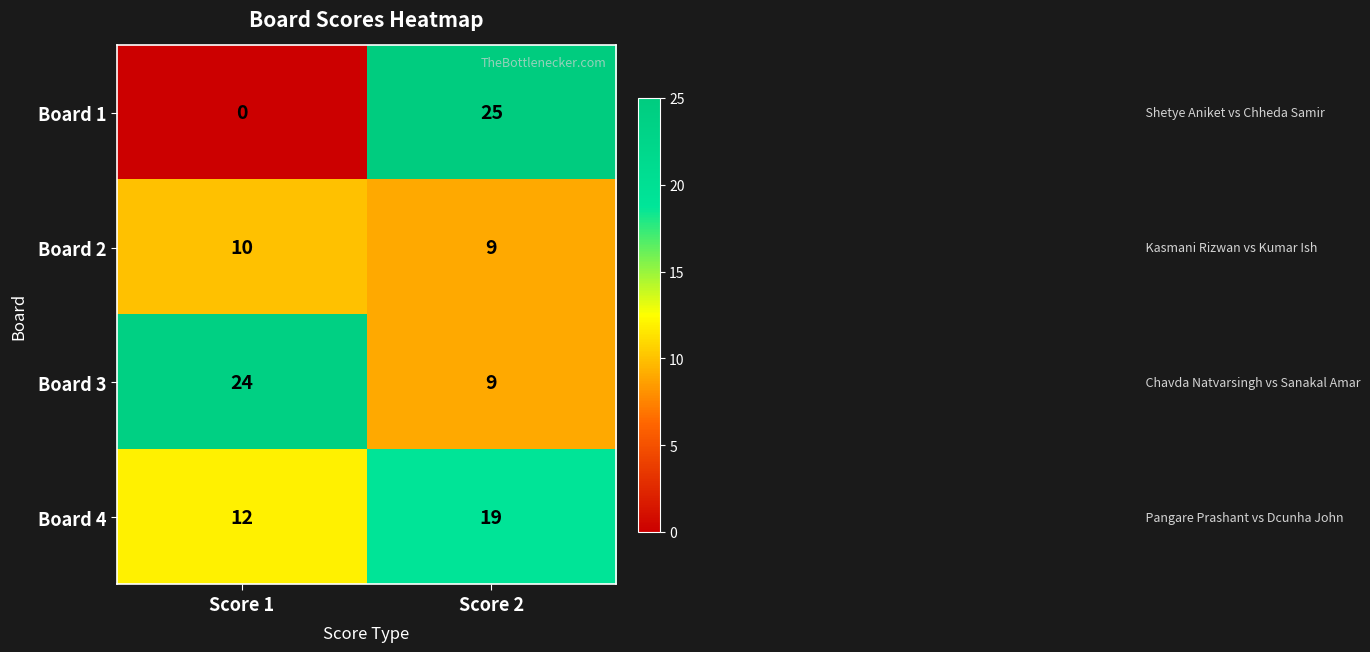

Which series has the largest total across all categories?

Board 3